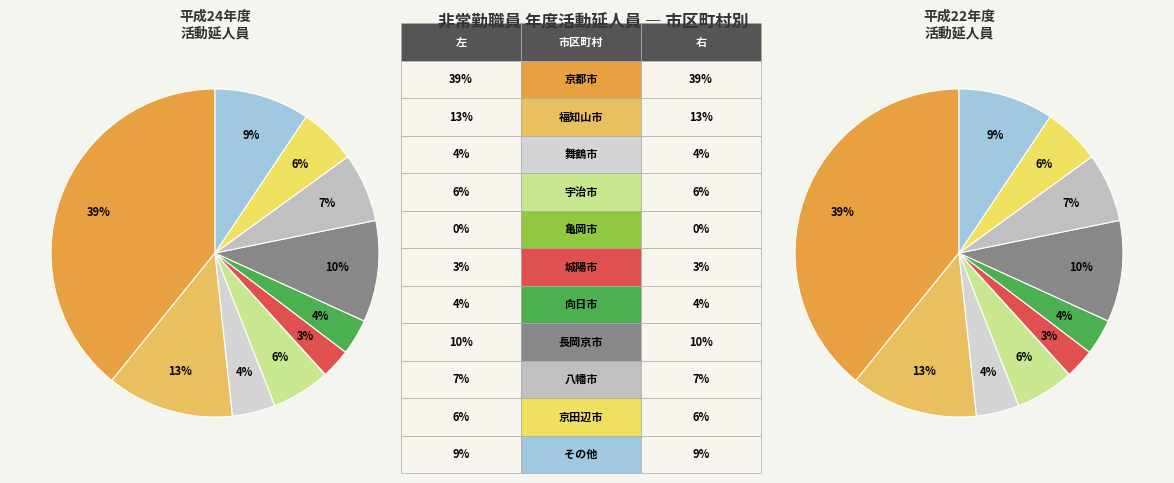

What percentage is the 京田辺市 slice, to the nearest percent?

6%